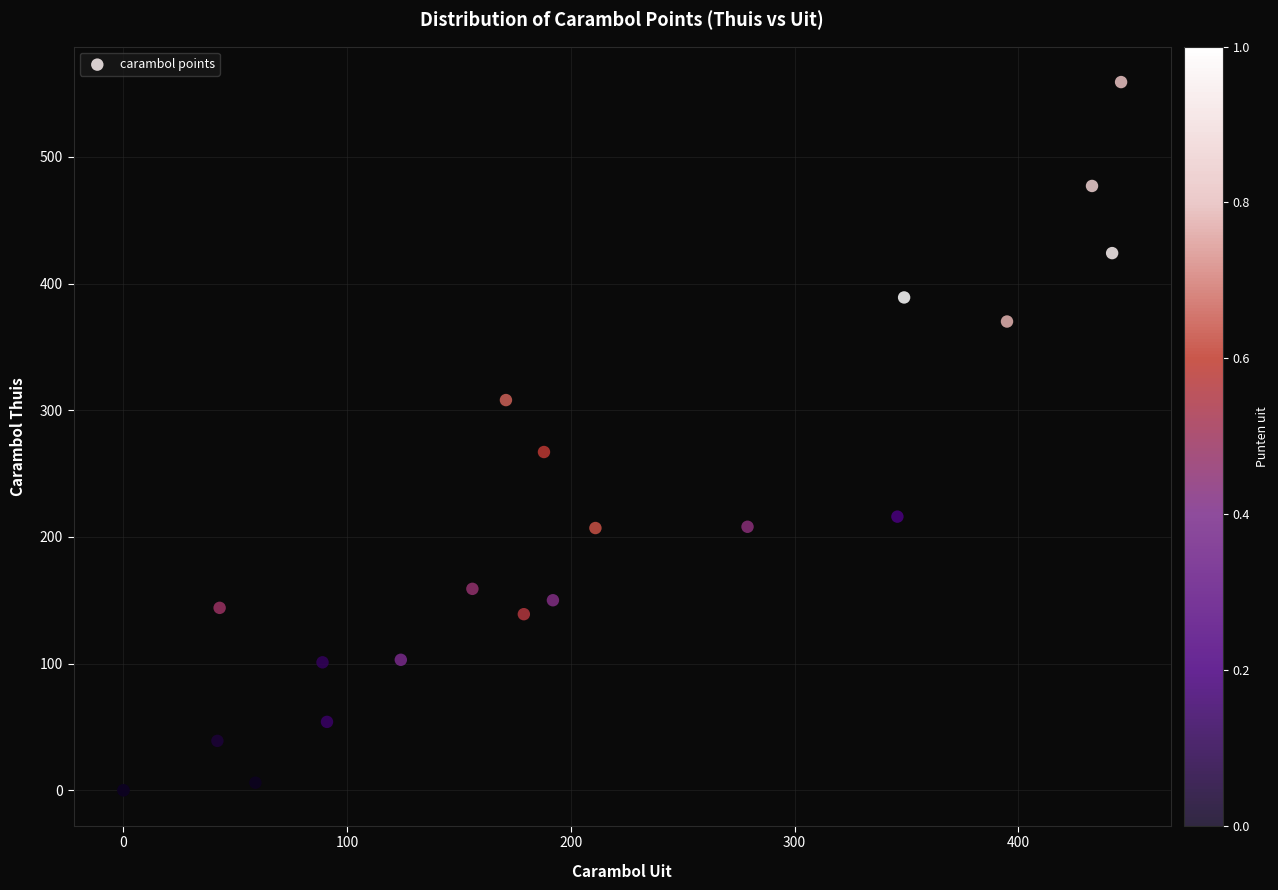

What Y value in the scatter plot is closest to 279?

267